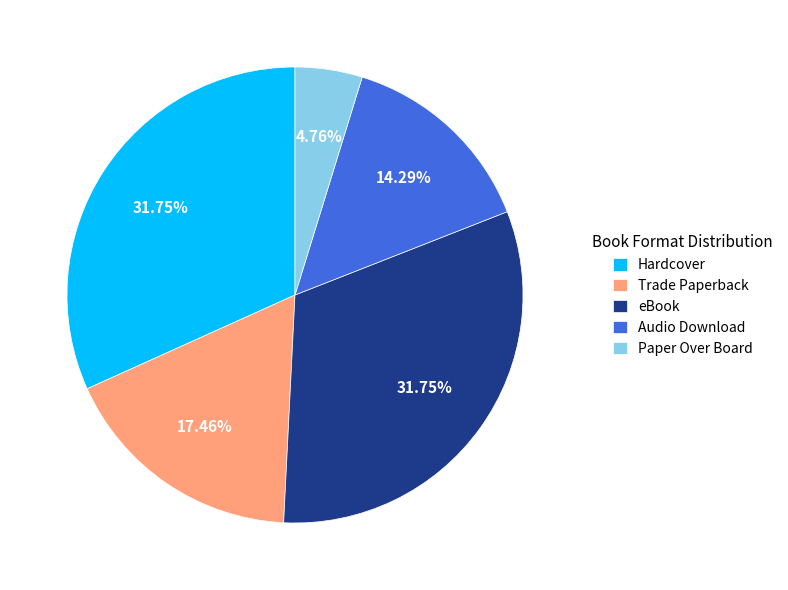

Approximately how many times larger is the value at Paper Over Board compared to Audio Download?

0.3